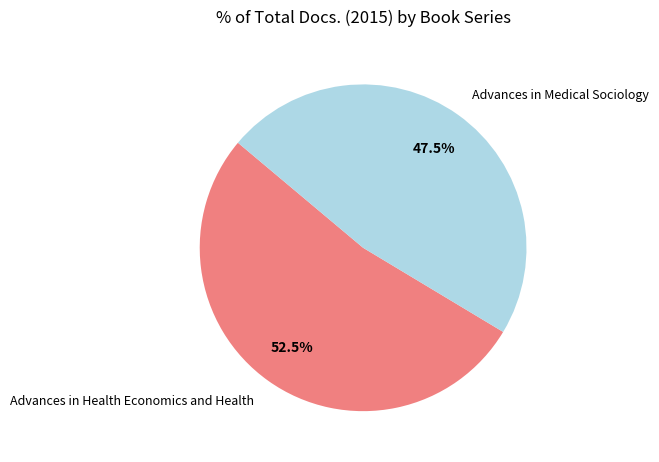

What percentage do Advances in Medical Sociology and Advances in Health Economics and Health together represent?

100.0%